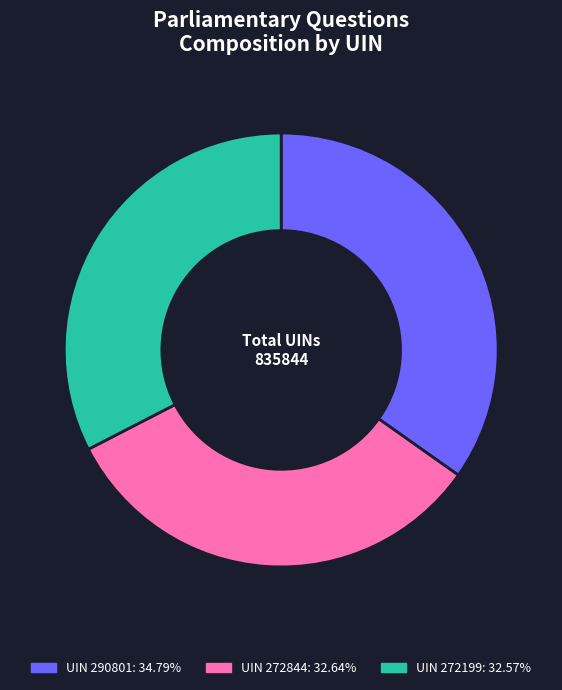

Does any single category account for the majority?

No